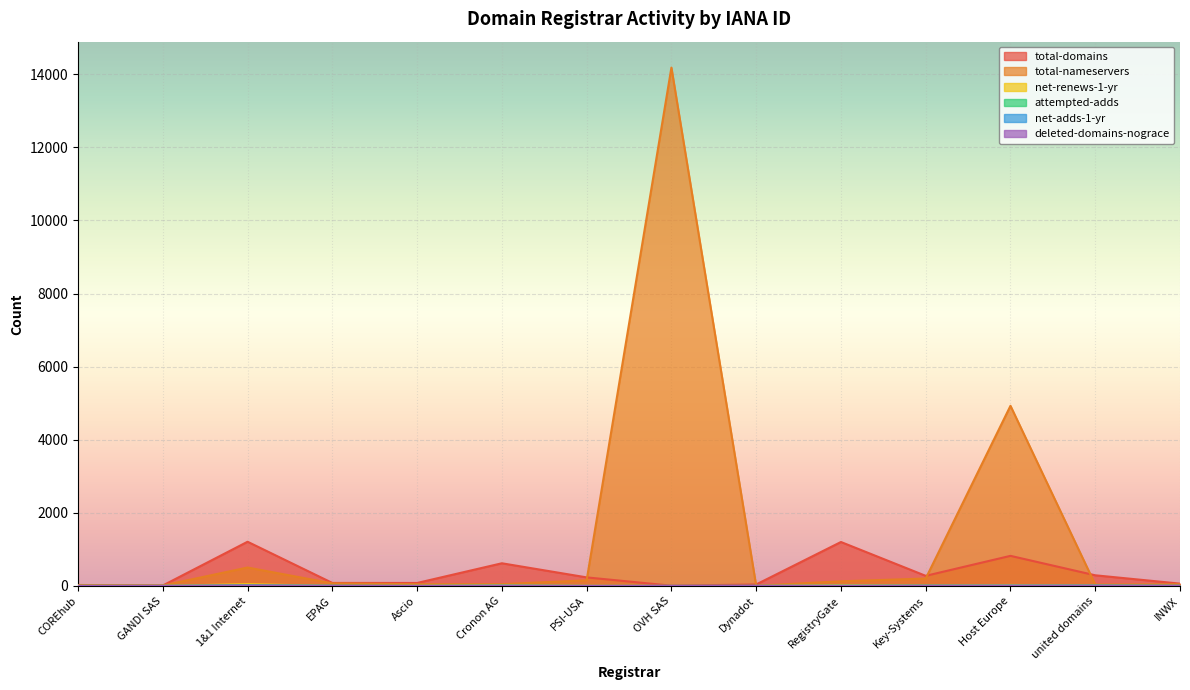

At 1&1 Internet, list the series in order from largest to smallest.

total-domains, total-nameservers, net-renews-1-yr, attempted-adds, net-adds-1-yr, deleted-domains-nograce